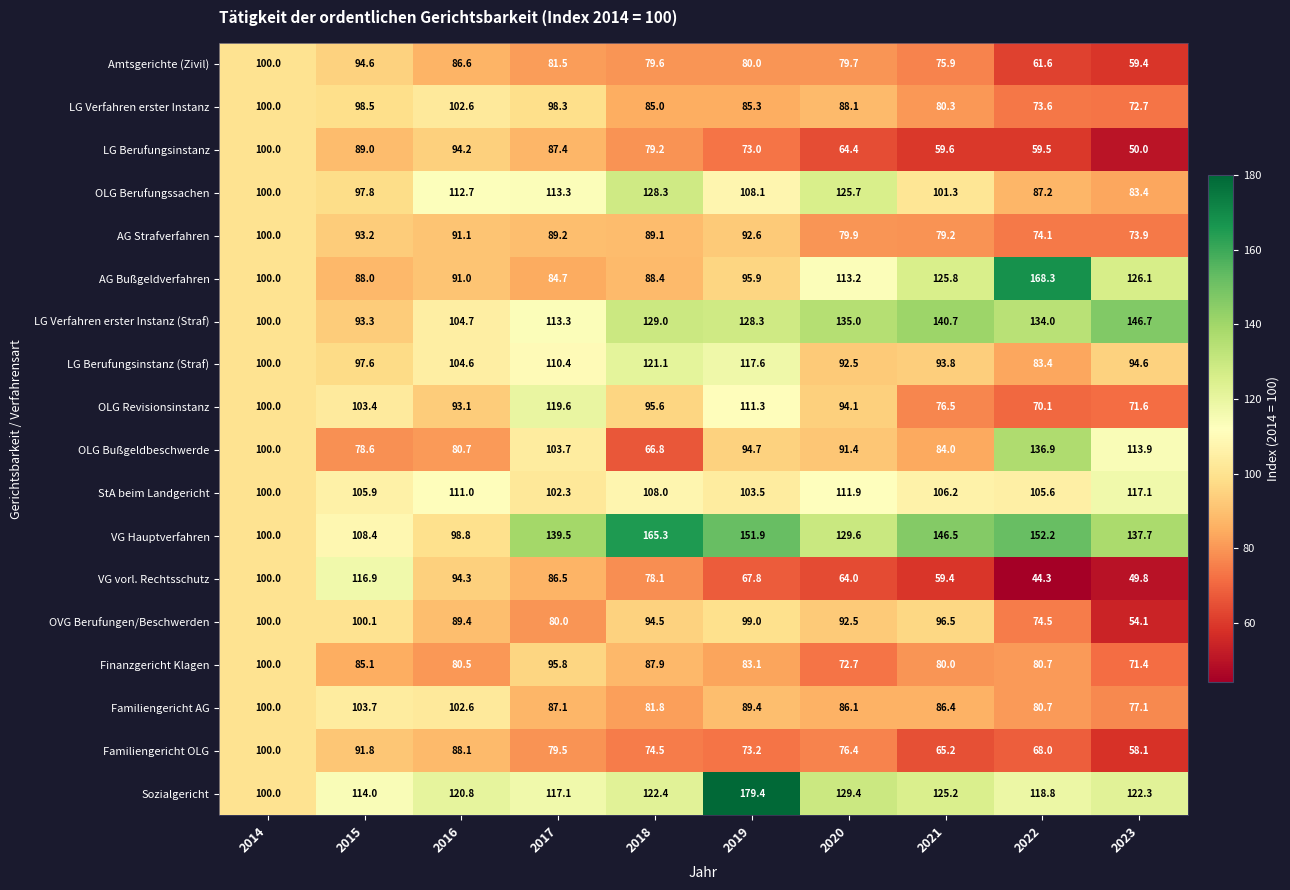

What is the difference between the maximum and minimum values in the Familiengericht OLG series?

41.9